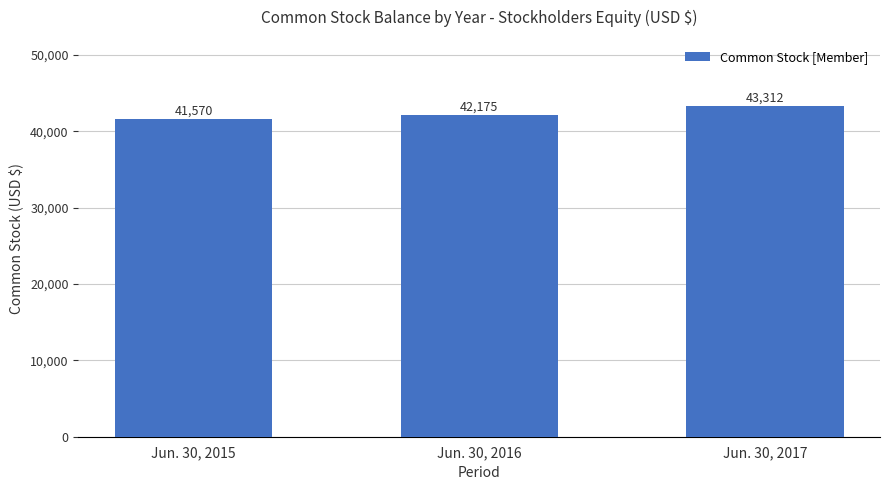

How many bars are there in total?

3